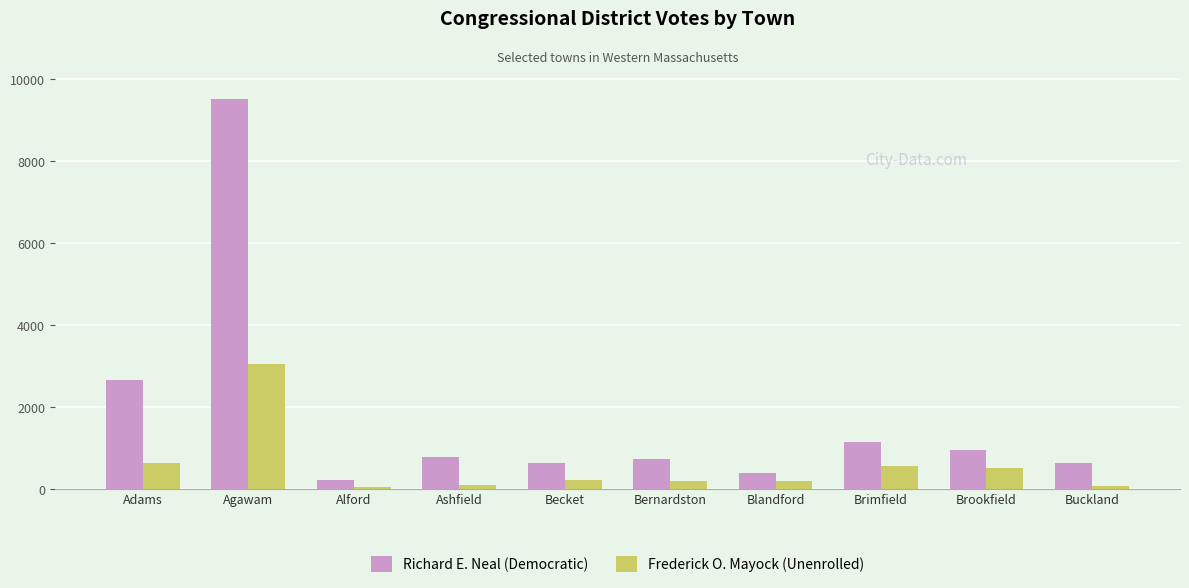

How many distinct data groups are displayed?

2